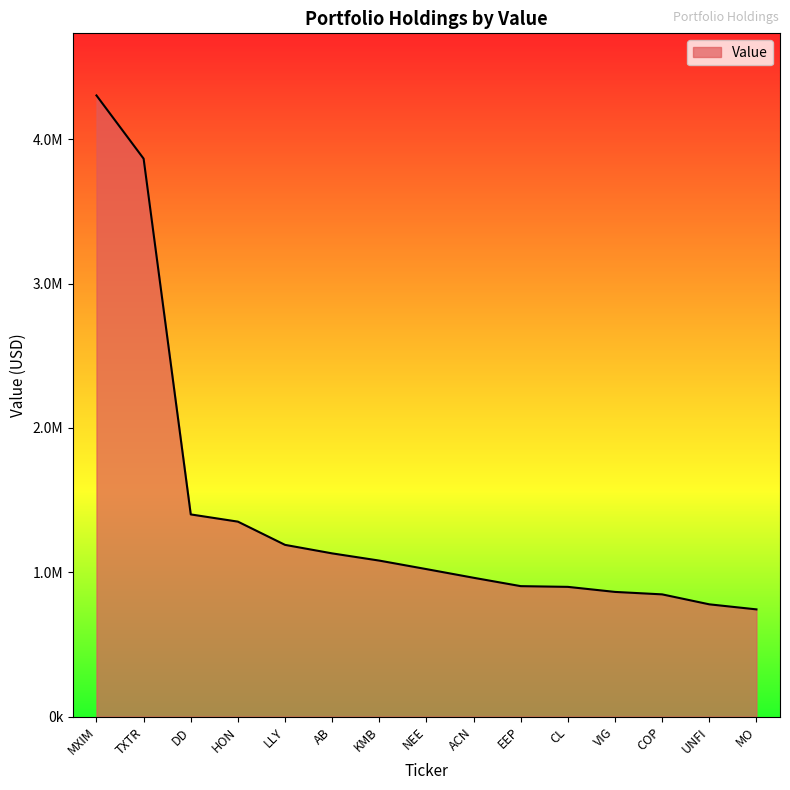

Reading left to right, list all the values displayed in this chart.

4304000	3866000	1401000	1351000	1190000	1131000	1081000	1022000	962000	904000	899000	864000	847000	778000	743000